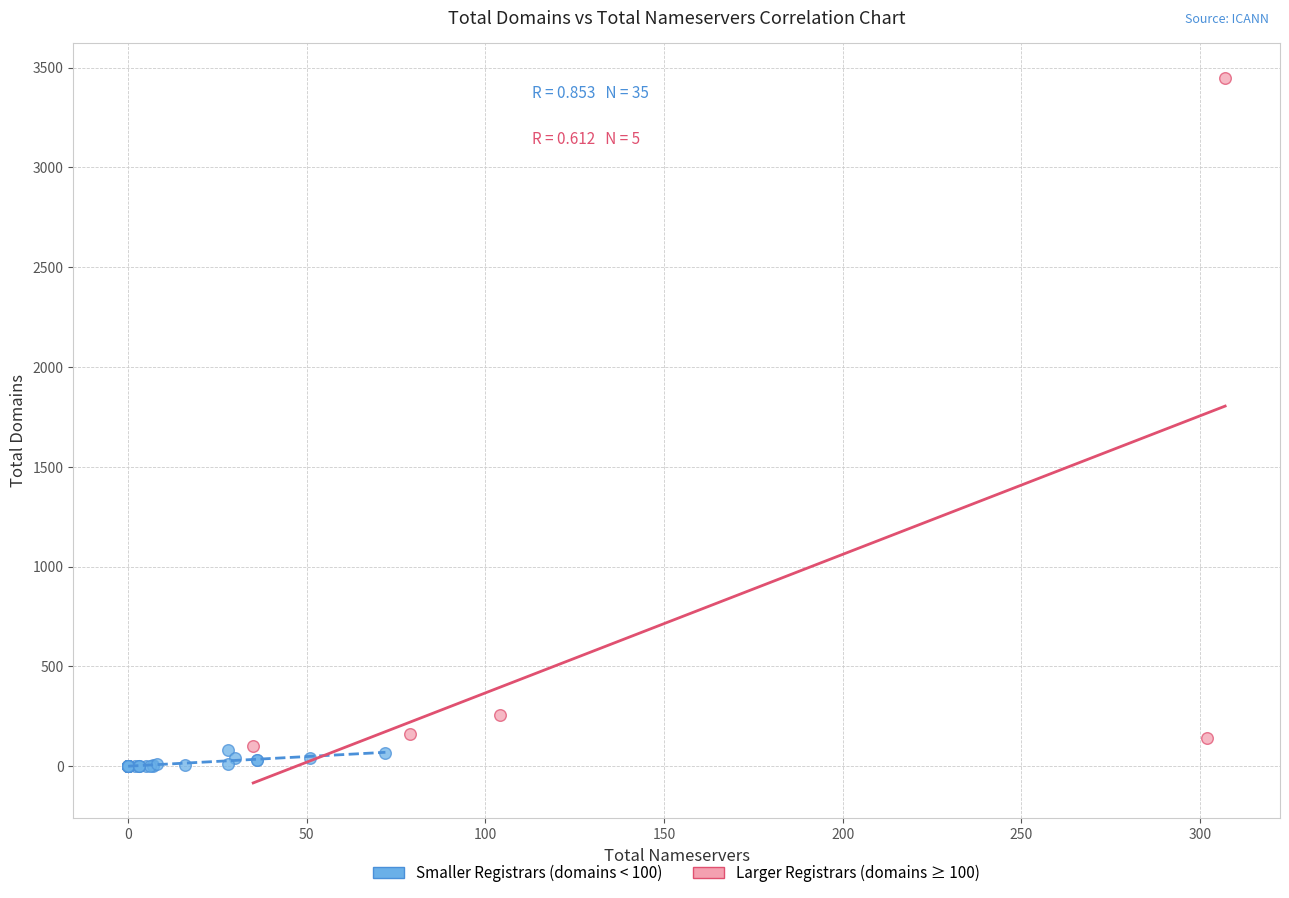

What are all the series names shown in the legend?

Smaller Registrars (domains < 100), Larger Registrars (domains ≥ 100)